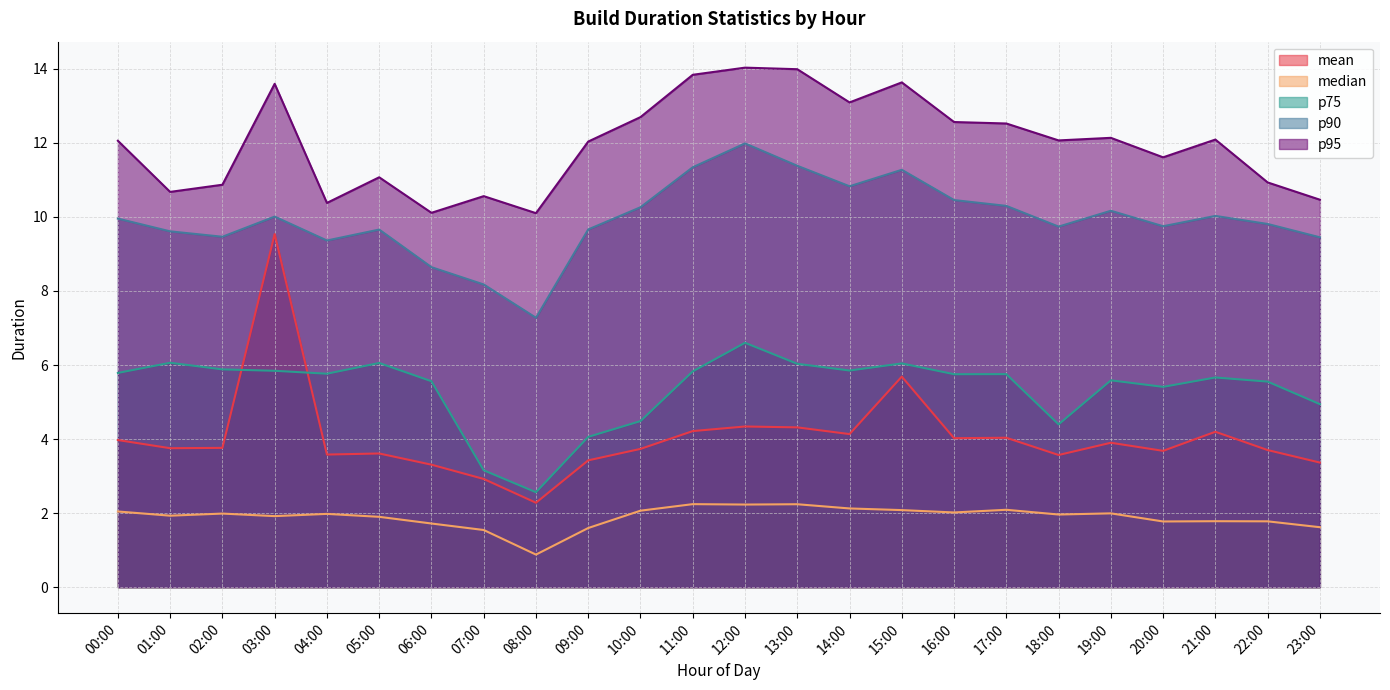

What is the label of the 4th point from the right?

20:00